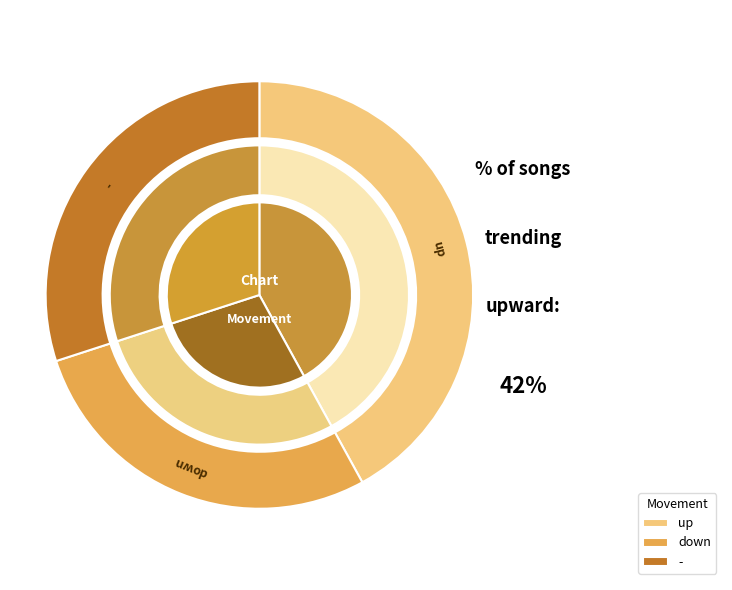

Is there a majority slice in this chart?

No